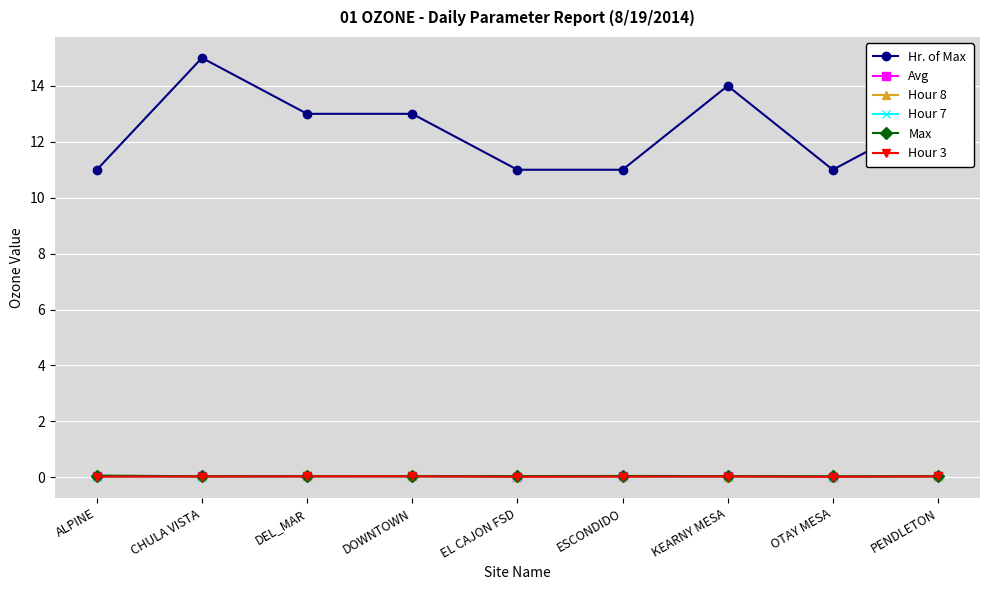

True or false: Hour 7 has more than 0 points higher than both neighbors.

True